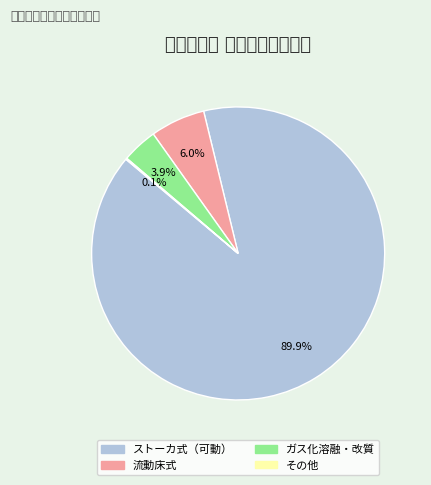

Which category has the biggest portion of the pie?

ストーカ式（可動）